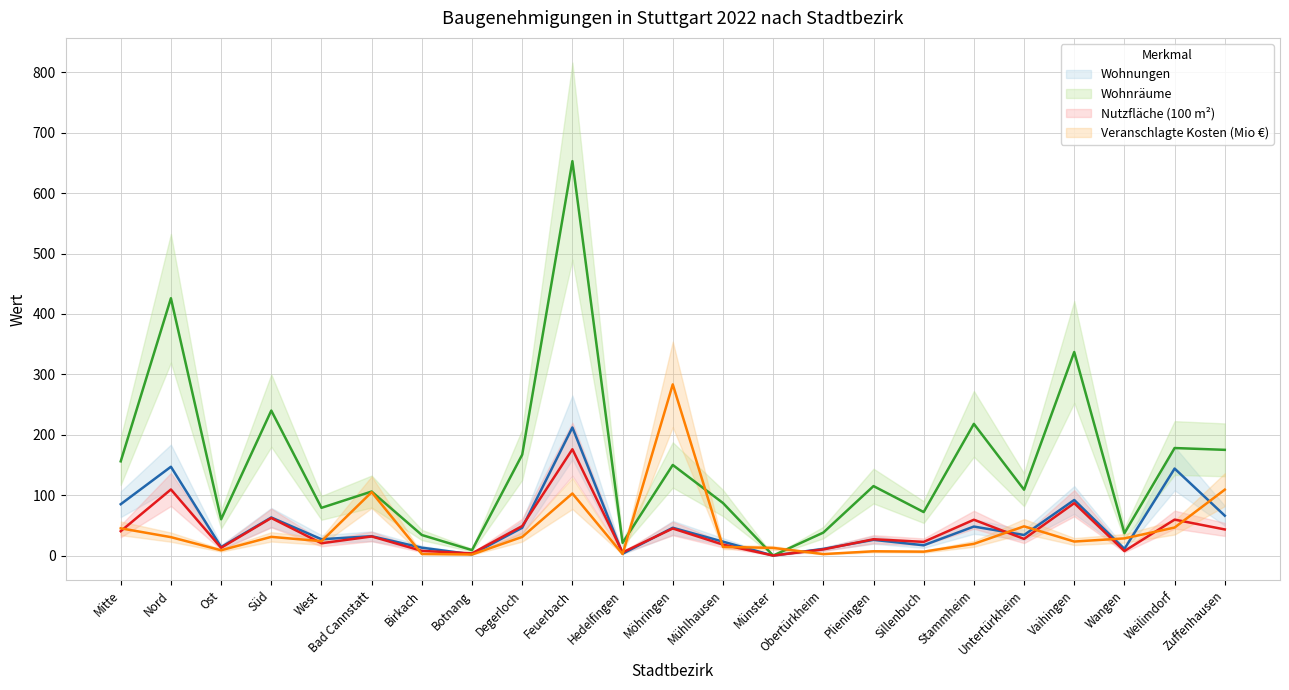

Rank the series by their maximum value, from highest to lowest.

Wohnräume, Veranschlagte Kosten (Mio €), Wohnungen, Nutzfläche (100 m²)